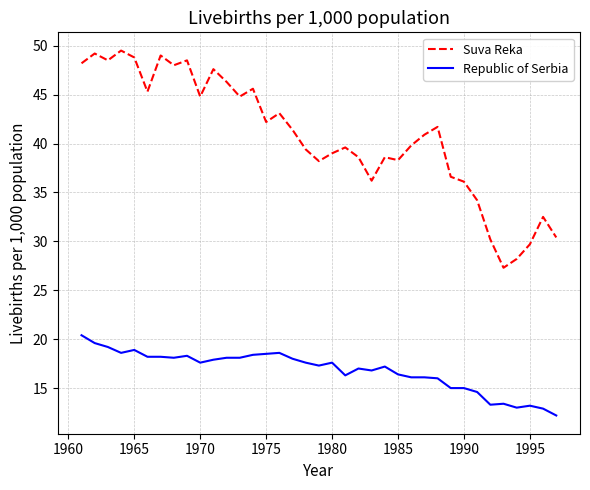

What is the smallest value displayed?

12.2